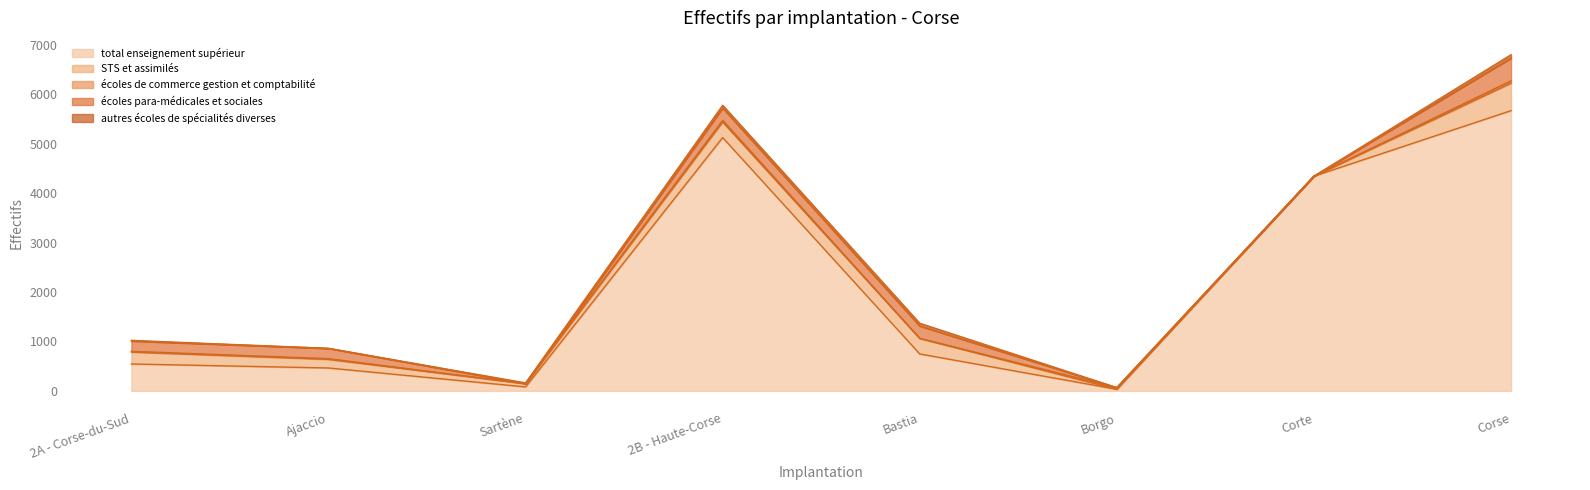

What is the greatest value displayed?

5672